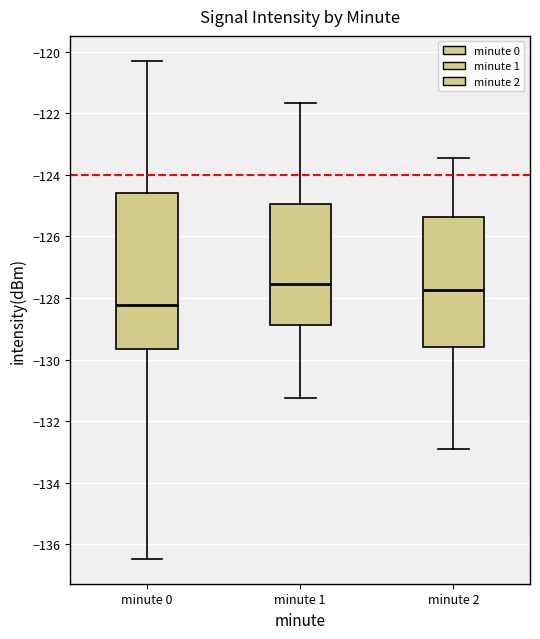

Where is the lower edge of the box for minute 1 on the y-axis? The values are not printed on the chart, so give them approximately, as read against the axis.

-128.8